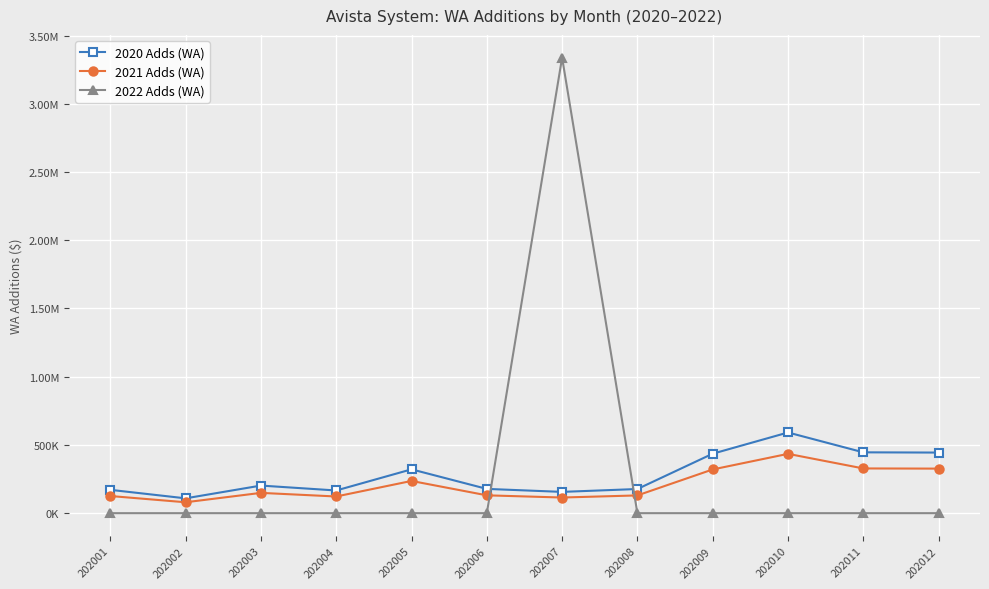

Does the chart have visible grid lines?

Yes